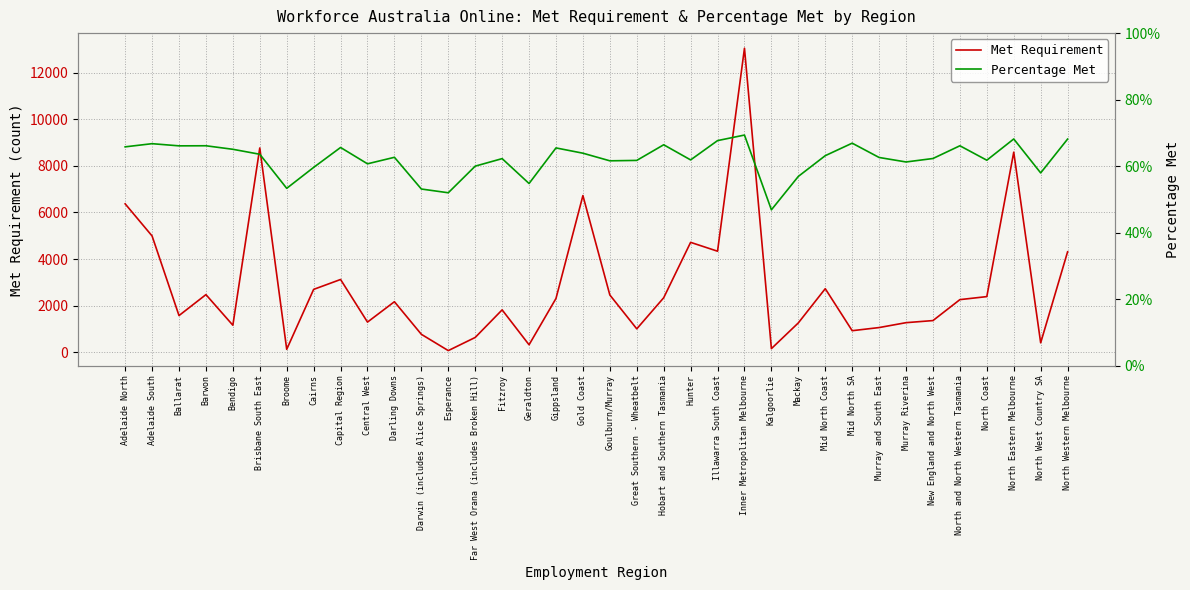

Does the chart have visible grid lines?

Yes